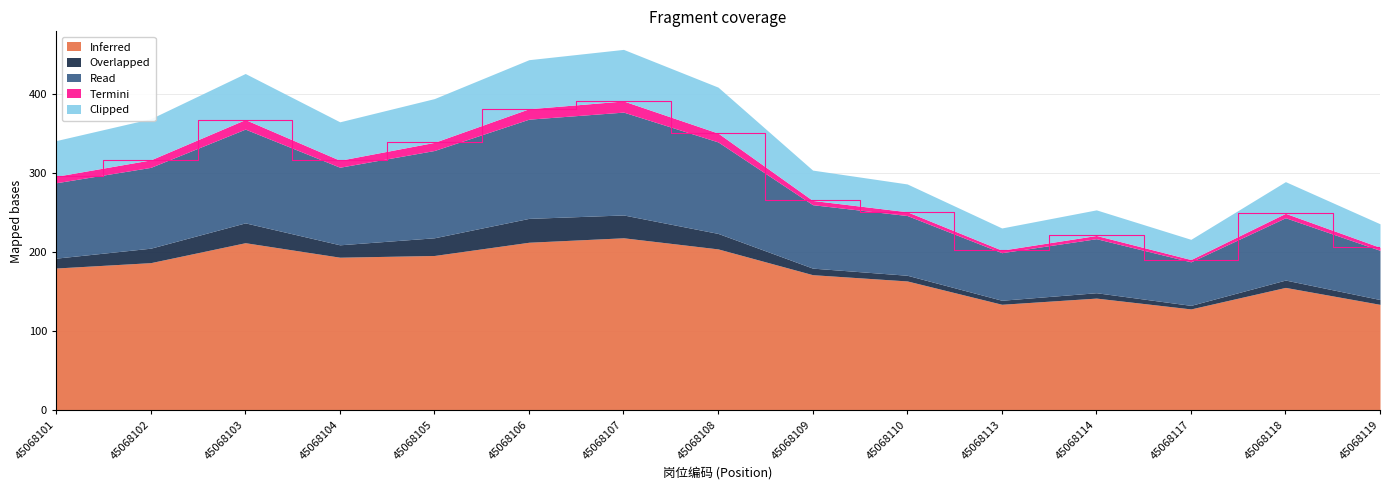

At how many categories does at least one series exceed 142?

12